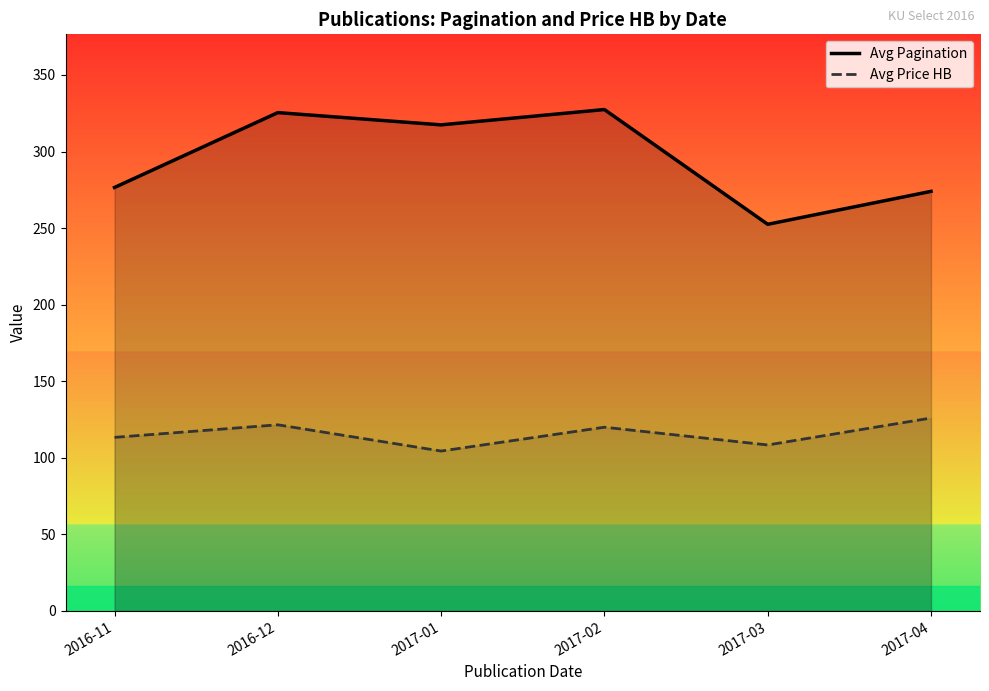

How many lines are shown in the chart?

2